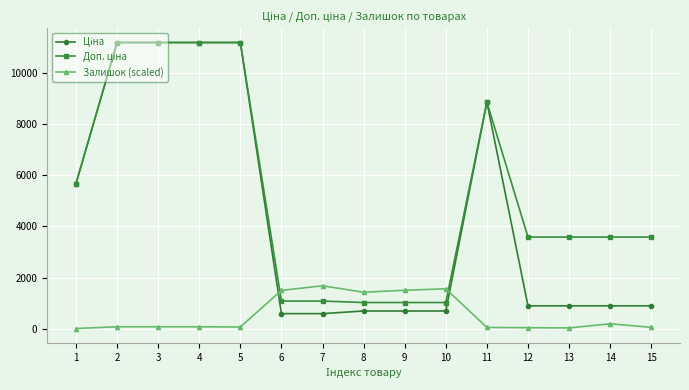

What is the greatest value displayed?

11188.2